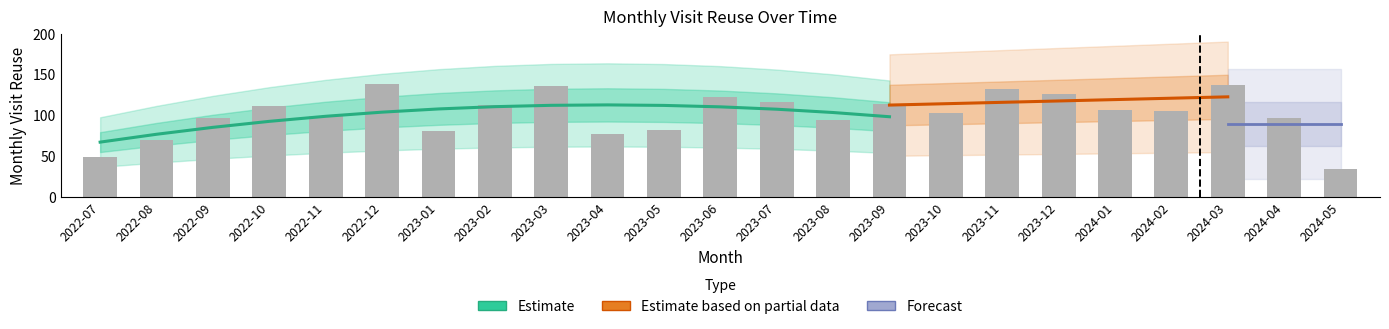

Rank the categories by value from lowest to highest.

2024-05, 2022-07, 2022-08, 2023-04, 2023-01, 2023-05, 2023-08, 2022-09, 2024-04, 2022-11, 2023-10, 2024-02, 2024-01, 2022-10, 2023-02, 2023-09, 2023-07, 2023-06, 2023-12, 2023-11, 2023-03, 2024-03, 2022-12